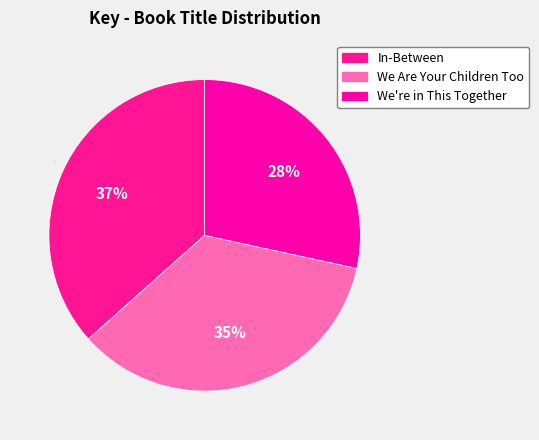

Rank the categories by value from lowest to highest.

We're in This Together, We Are Your Children Too, In-Between